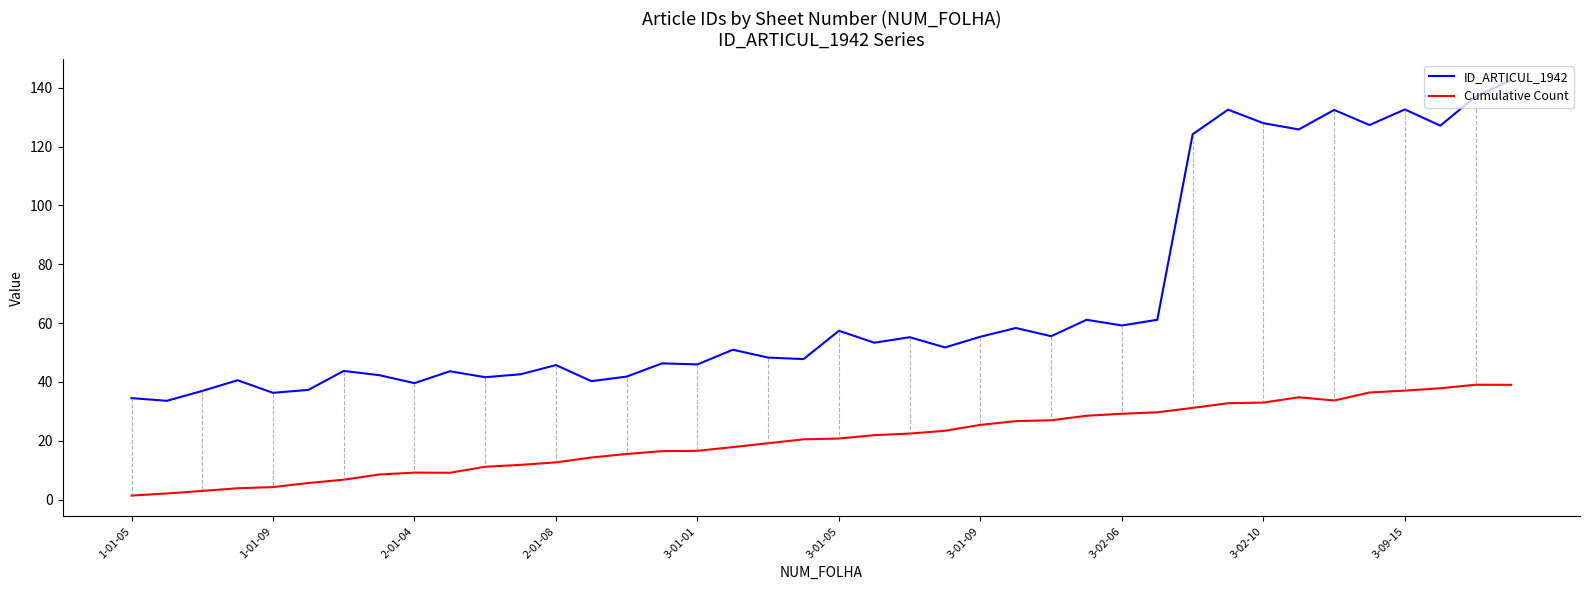

What is the difference between the maximum and minimum values in the Cumulative Count series?

37.7